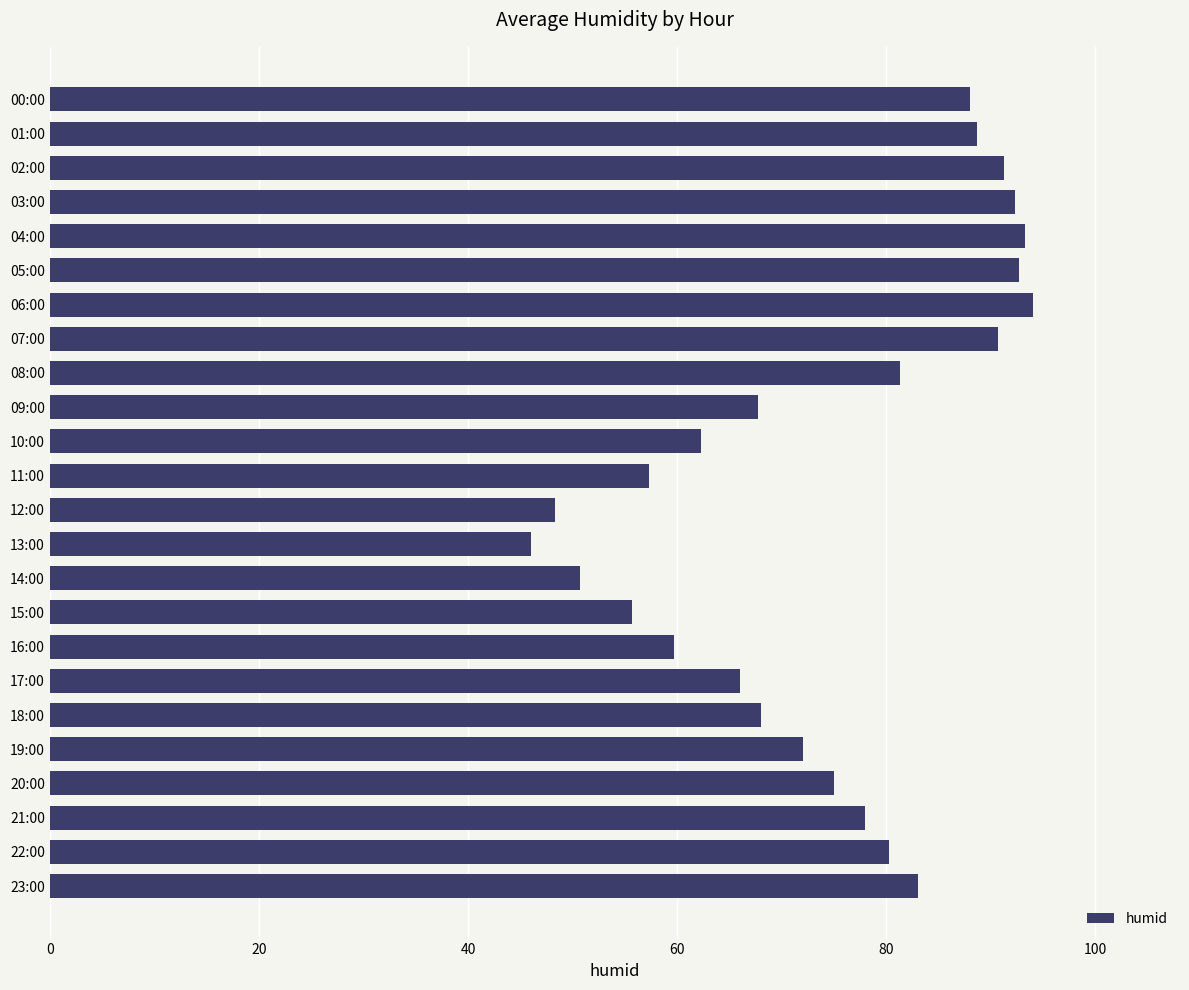

The value at 00:00 is 88.0. True or false?

True